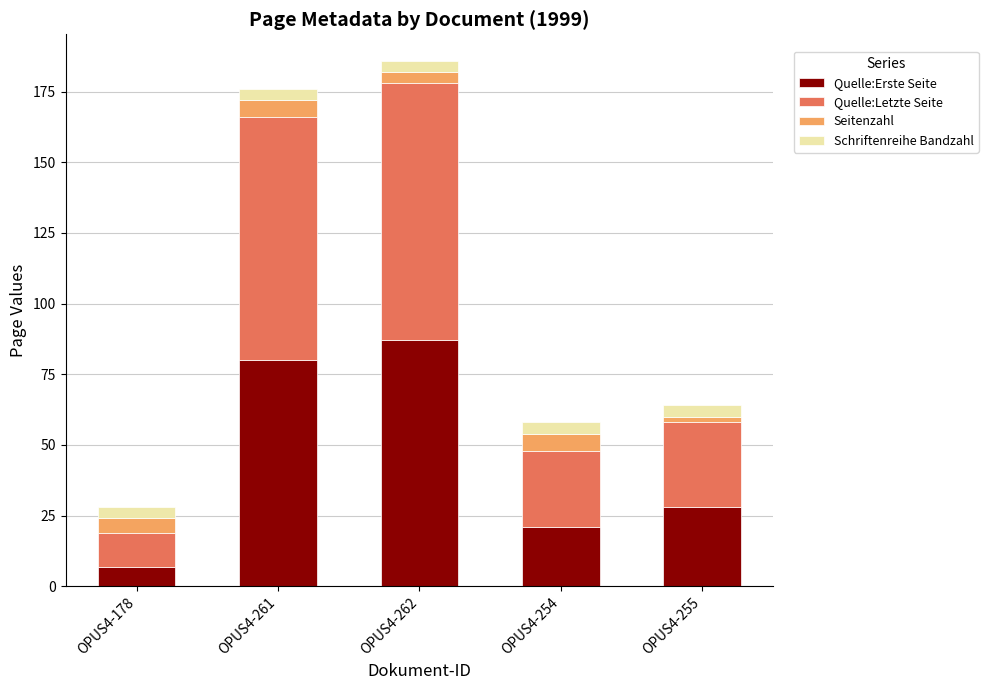

Which category has the lowest value in the Quelle:Erste Seite series?

OPUS4-178